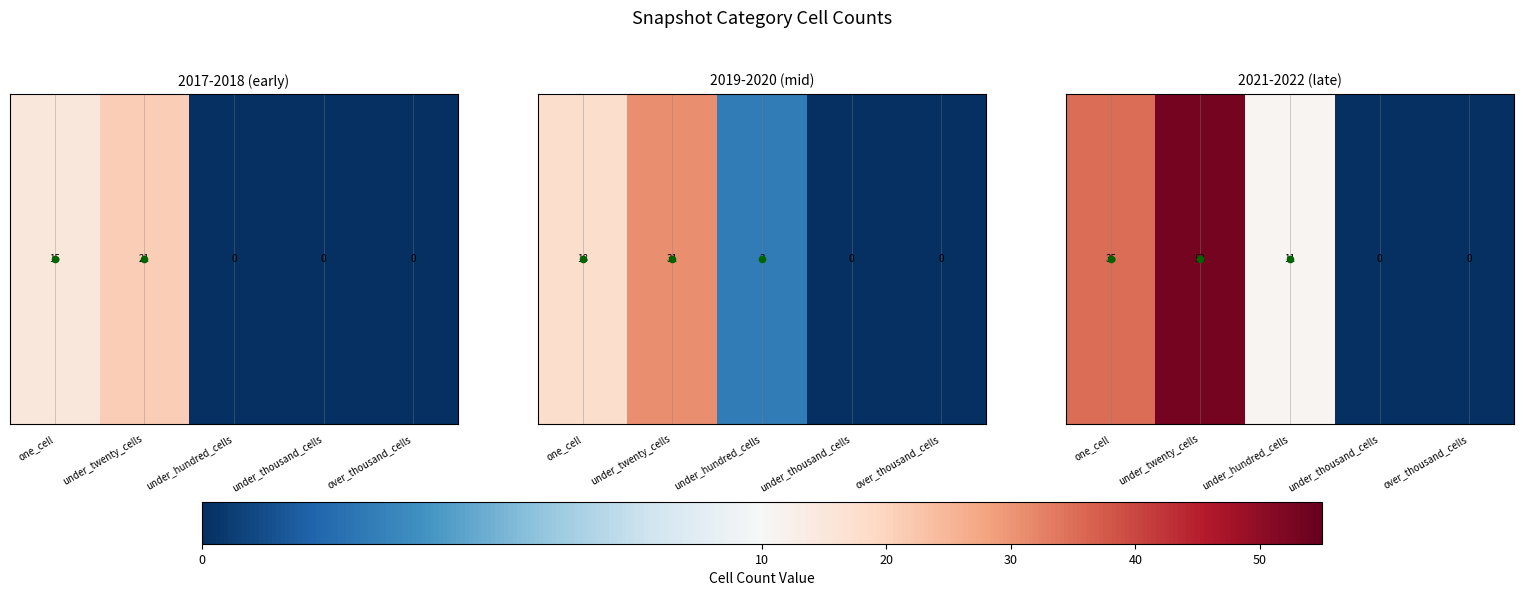

At which label is the value closest to 26?

one_cell